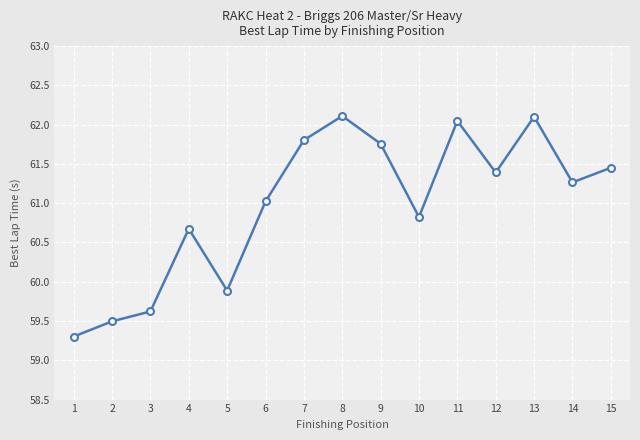

The chart shows a value of 19.3 at 3. True or false?

False